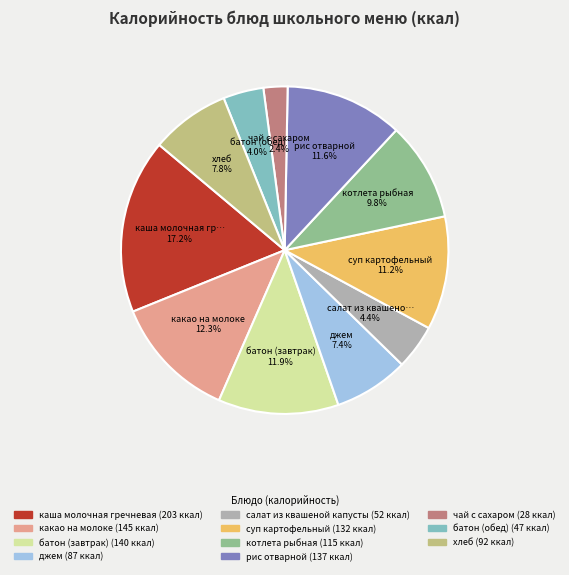

Is there any slice that represents more than half of the pie?

No